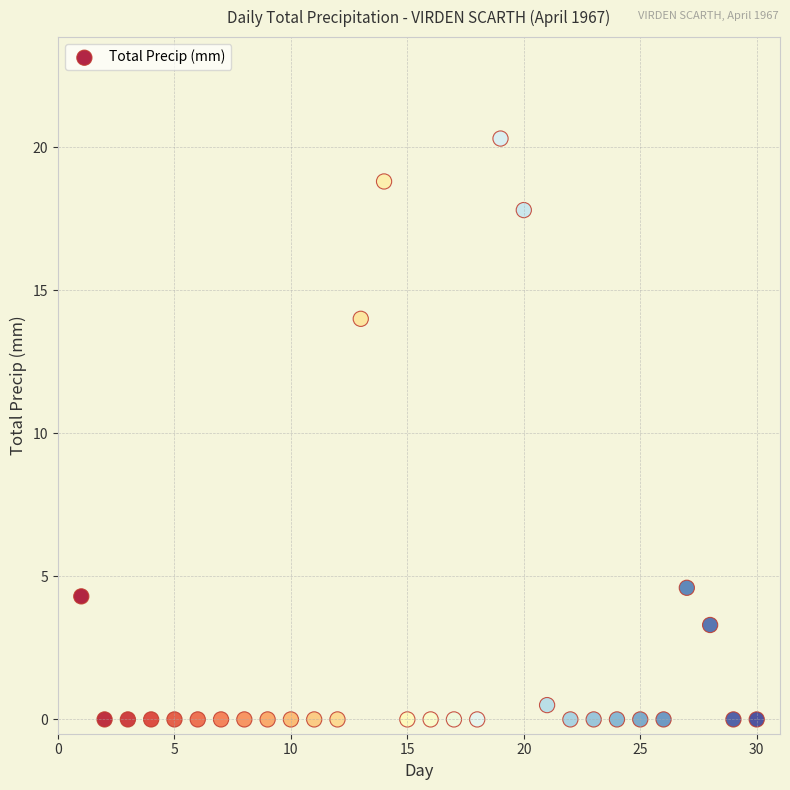

What Y value in the scatter plot is closest to 10?

14.0